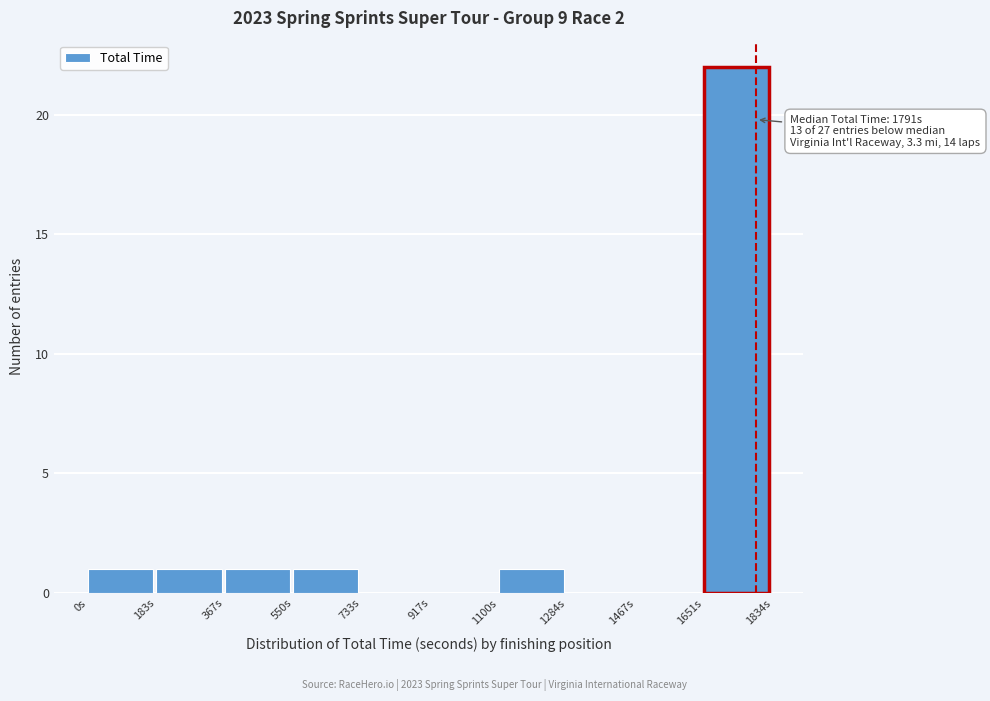

Which range on the x-axis has the tallest bar?

1660 to 1840